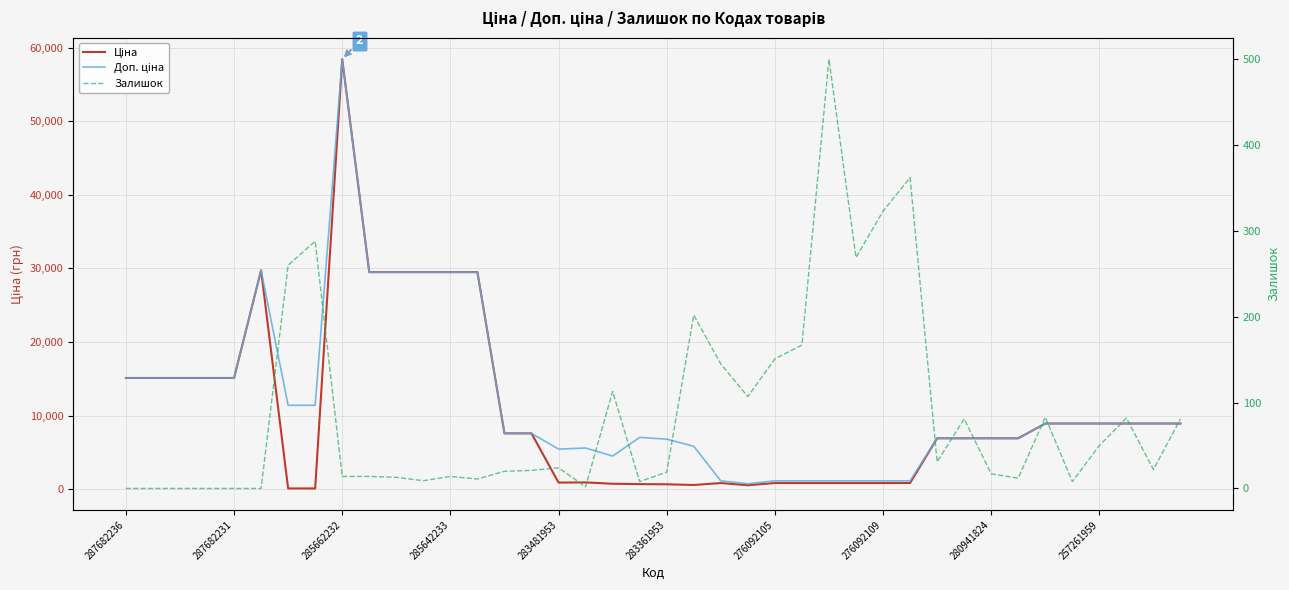

Does the chart have visible grid lines?

Yes